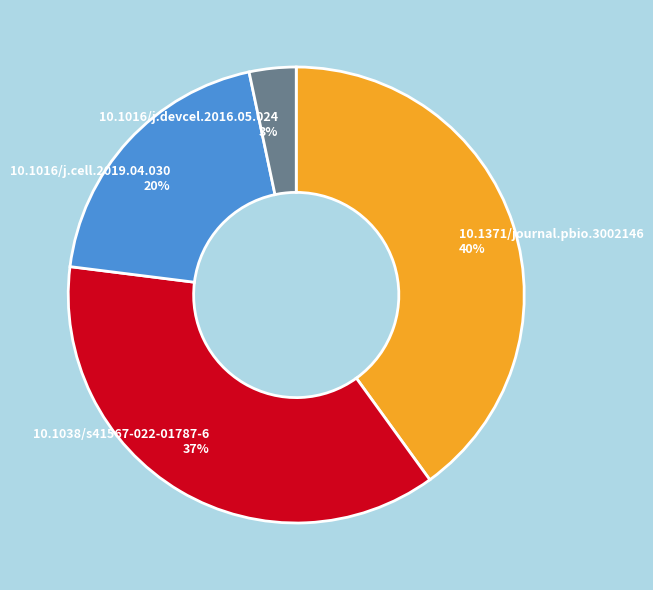

Which has a higher value, 10.1016/j.cell.2019.04.030 20% or 10.1371/journal.pbio.3002146 40%?

10.1371/journal.pbio.3002146 40%